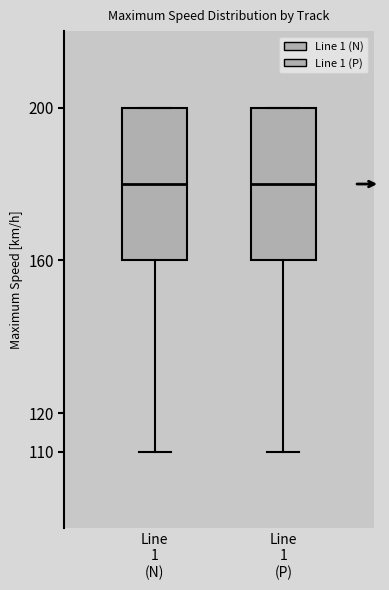

Reading left to right, transcribe this box plot: for each box, give where its median line is, the range the box spans, and where its two whiskers end, as read against the y-axis. The values are not printed on the chart, so give them approximately, as read against the axis.

Line 1 (N): median 180, box 160 to 200, whiskers 110 to 200
Line 1 (P): median 180, box 160 to 200, whiskers 110 to 200